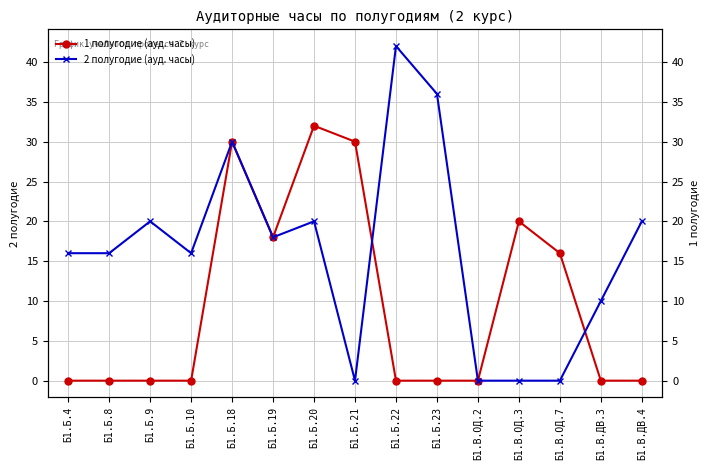

At which label does 2 полугодие (ауд. часы) reach its peak?

Б1.Б.22